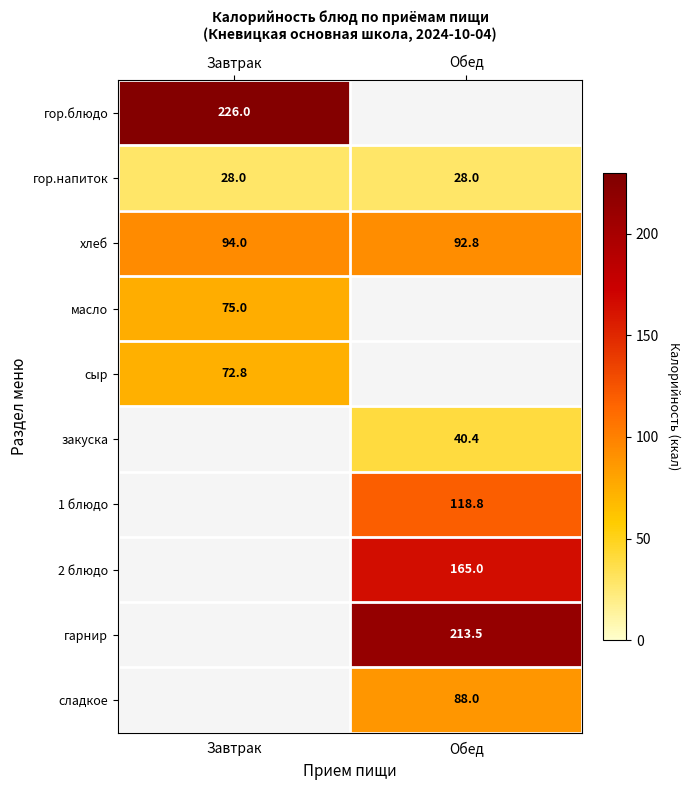

Where is хлеб nearest to the value 93?

Обед